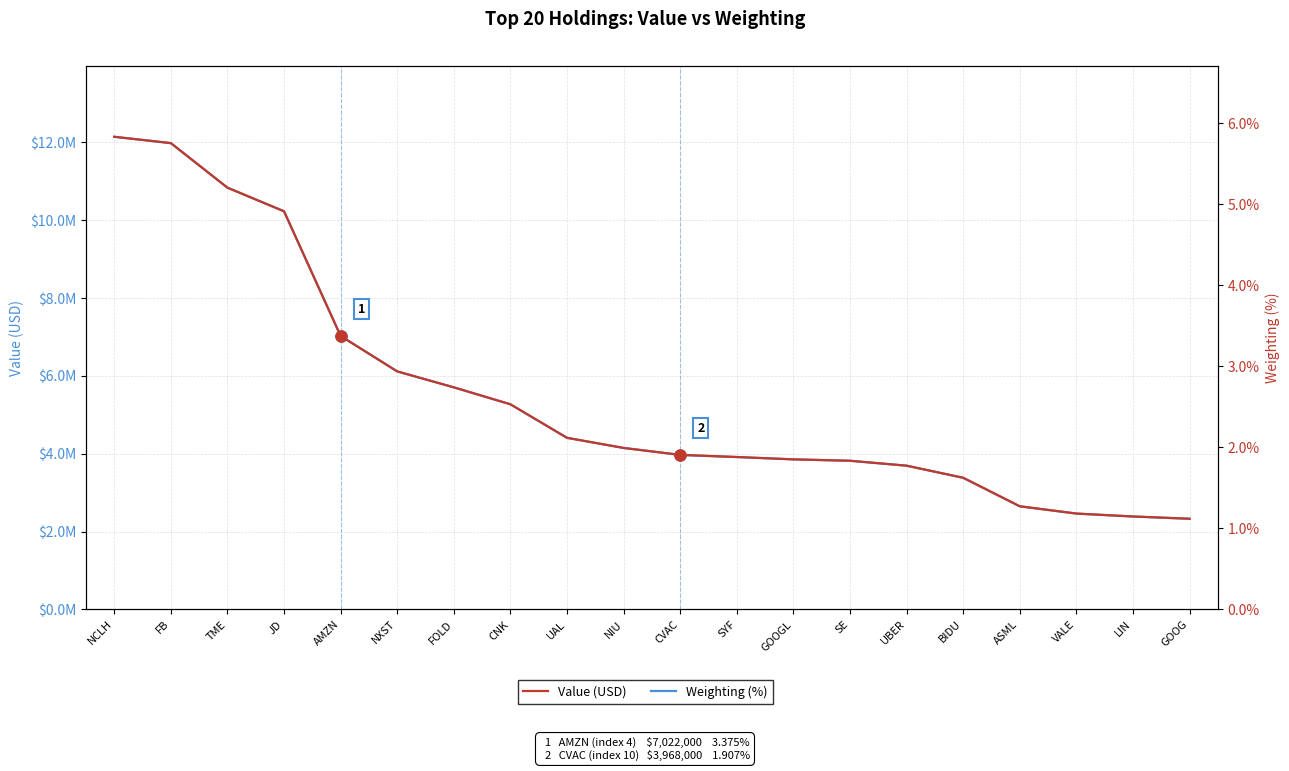

Which series has the largest total across all categories?

Value (USD)